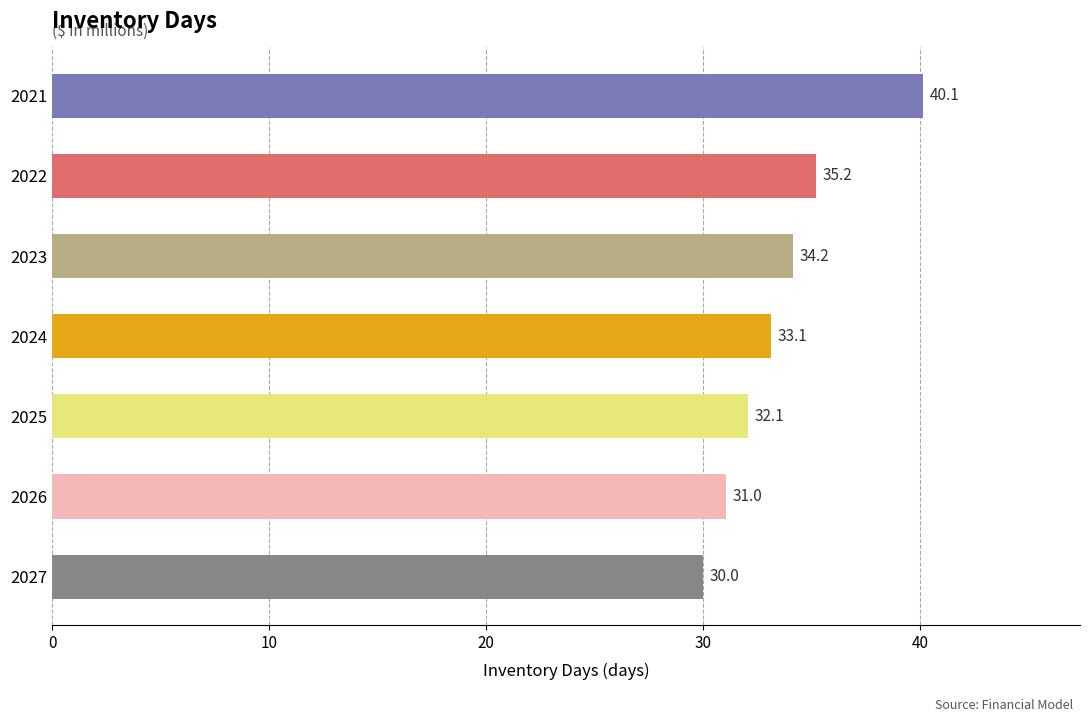

List the labels in order of value, smallest first.

2027, 2026, 2025, 2024, 2023, 2022, 2021